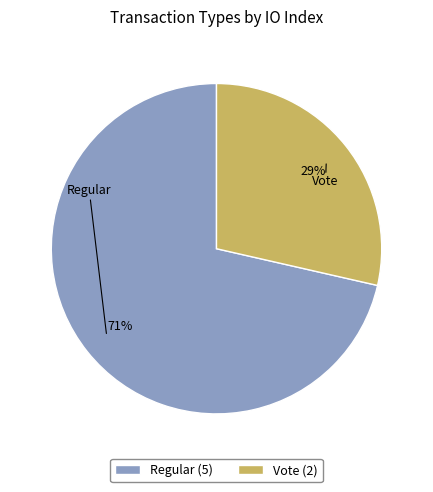

True or false: Vote accounts for 29% of the total.

True